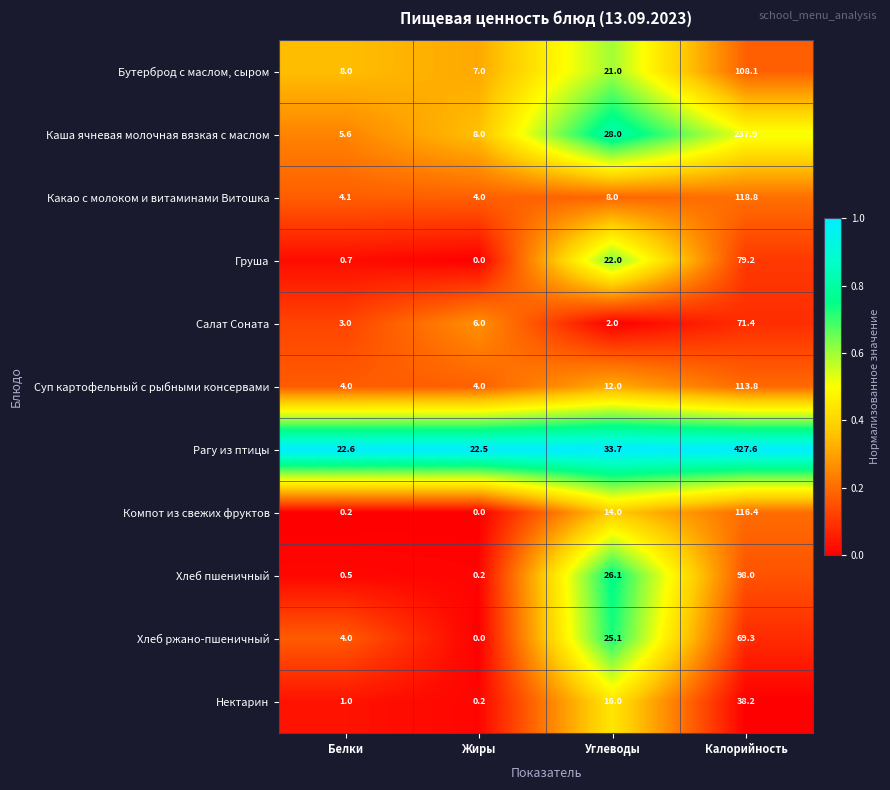

What is the greatest value displayed?

427.6